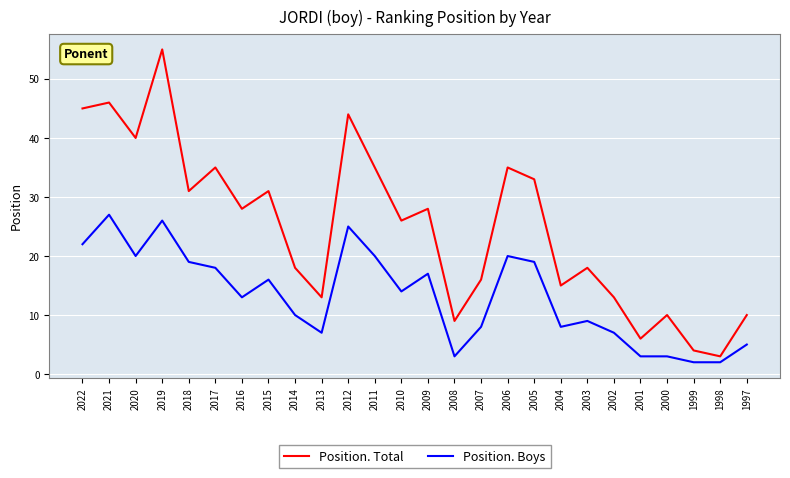

What is the total value across all series at 1997?

15